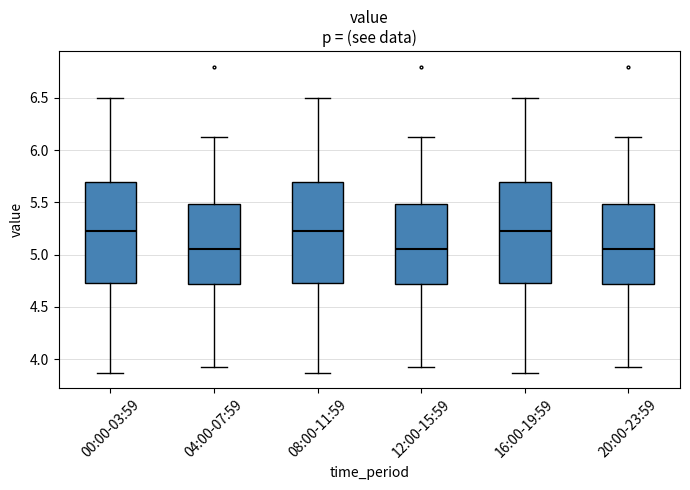

Reading left to right, read every box against the y-axis: the position of its median line, the range the box covers, and the ends of its whiskers. The values are not printed on the chart, so give them approximately, as read against the axis.

00:00-03:59: median 5.25, box 4.75 to 5.70, whiskers 3.85 to 6.50
04:00-07:59: median 5.05, box 4.70 to 5.50, whiskers 3.95 to 6.15
08:00-11:59: median 5.25, box 4.75 to 5.70, whiskers 3.85 to 6.50
12:00-15:59: median 5.05, box 4.70 to 5.50, whiskers 3.95 to 6.15
16:00-19:59: median 5.25, box 4.75 to 5.70, whiskers 3.85 to 6.50
20:00-23:59: median 5.05, box 4.70 to 5.50, whiskers 3.95 to 6.15